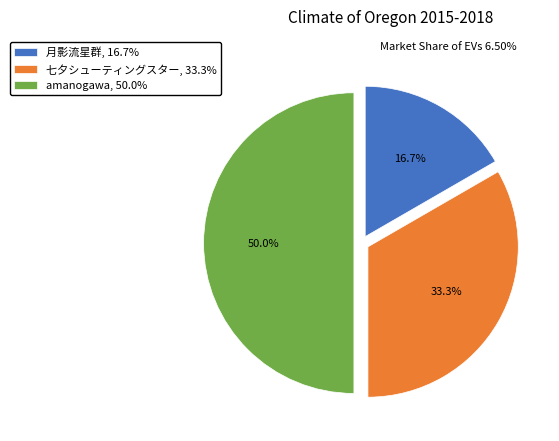

Count the number of slices in the pie.

3